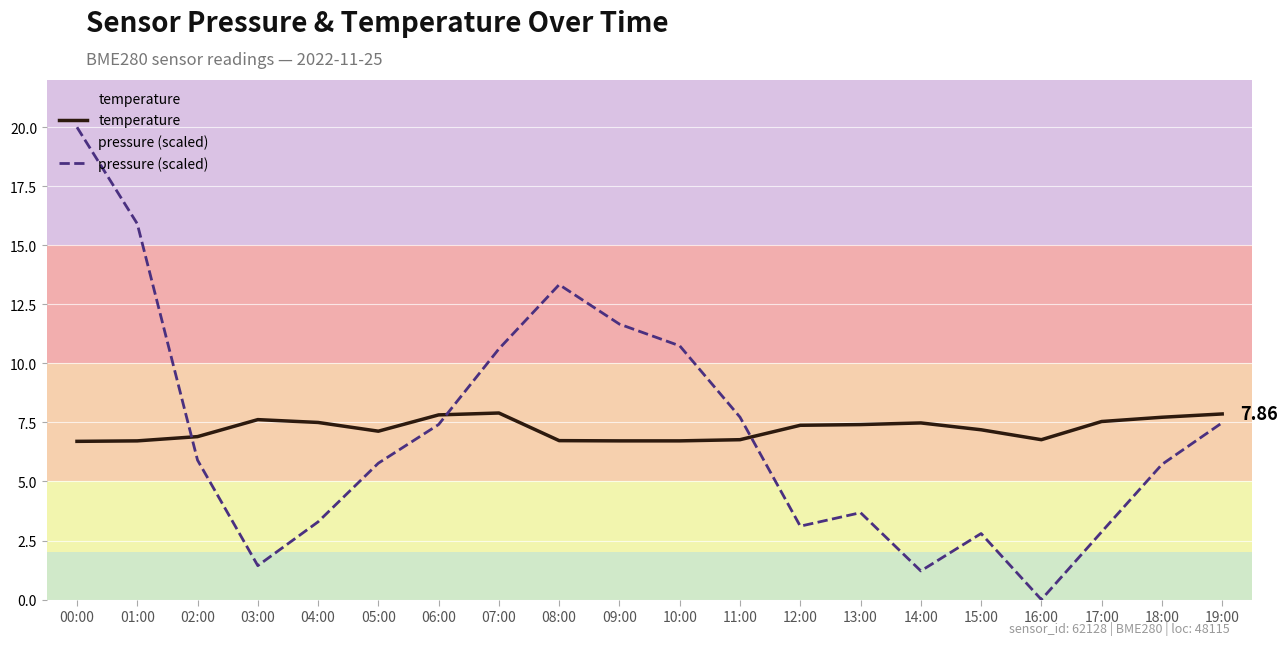

What is the sum of all pressure (scaled) values?

140.7